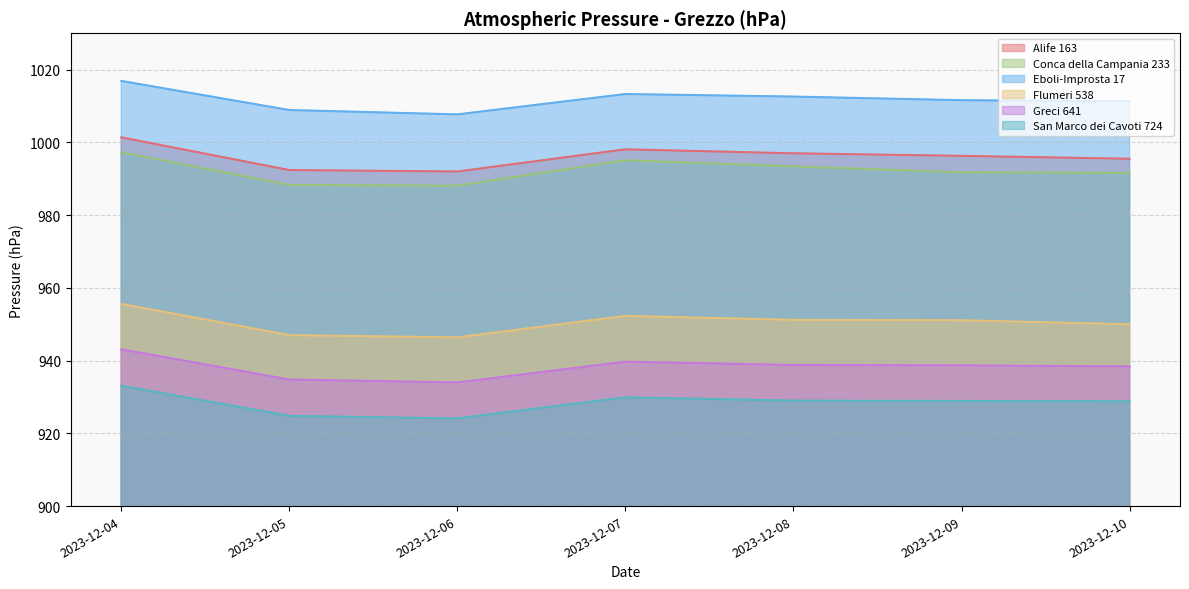

What is the difference between the Flumeri 538 values at 2023-12-09 and 2023-12-08?

0.1